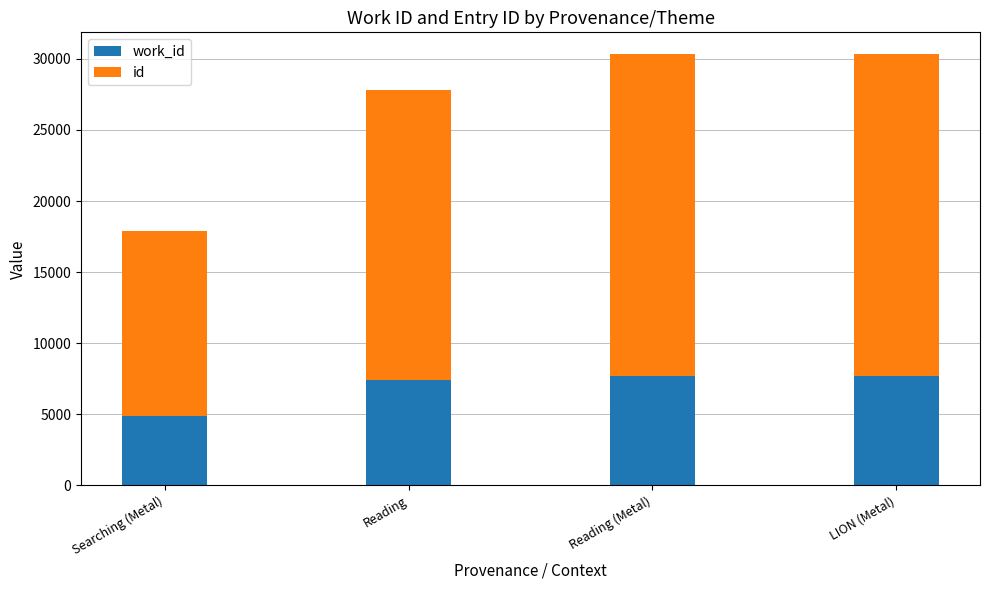

What are all the series names shown in the legend?

work_id, id